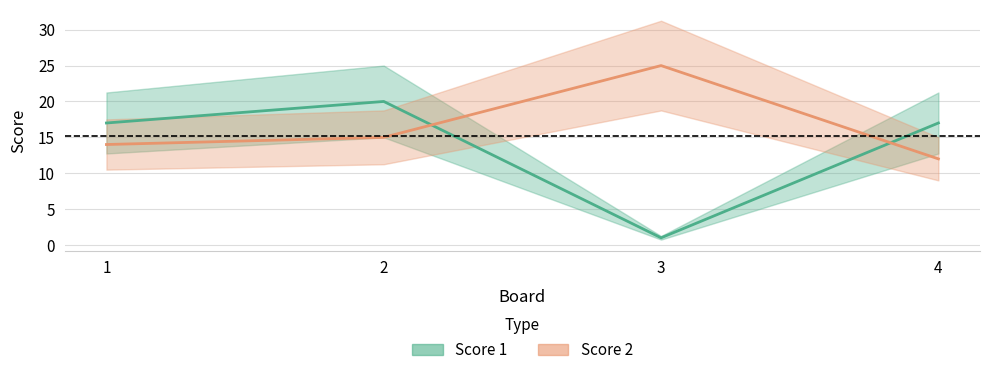

Where do Score 2 and Score 1 first cross each other?

2 and 3